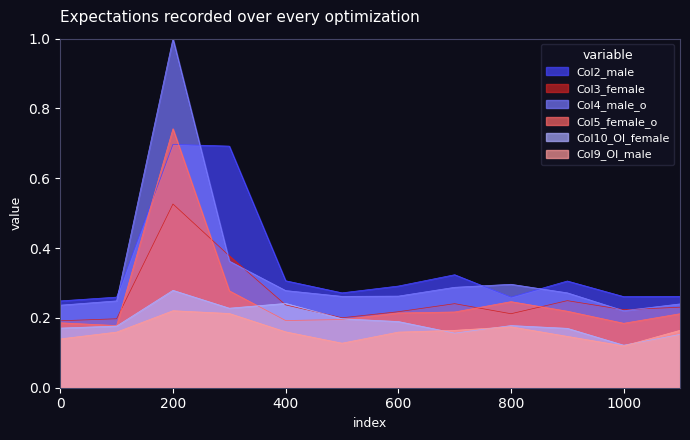

How many Col3_female values are between 0 and 1?

12